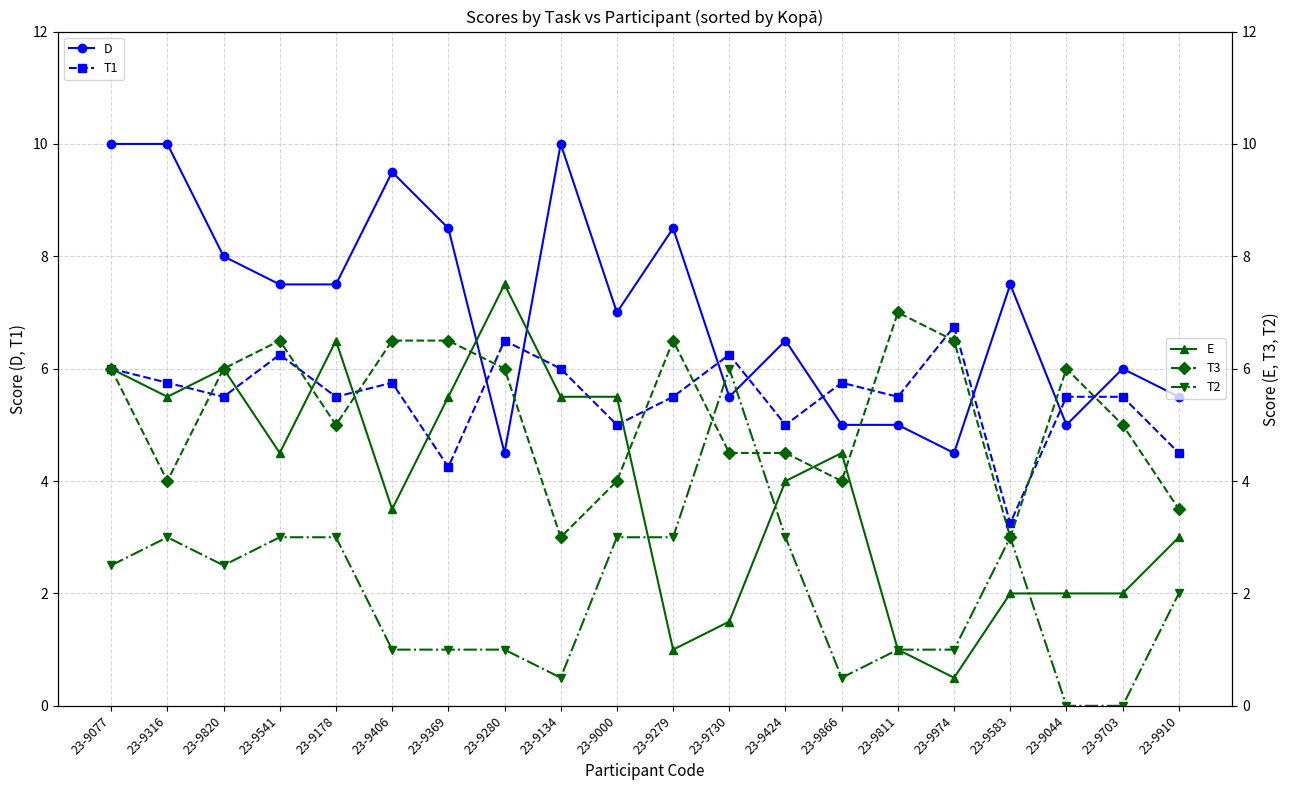

At which label is T2 closest to 3?

23-9316